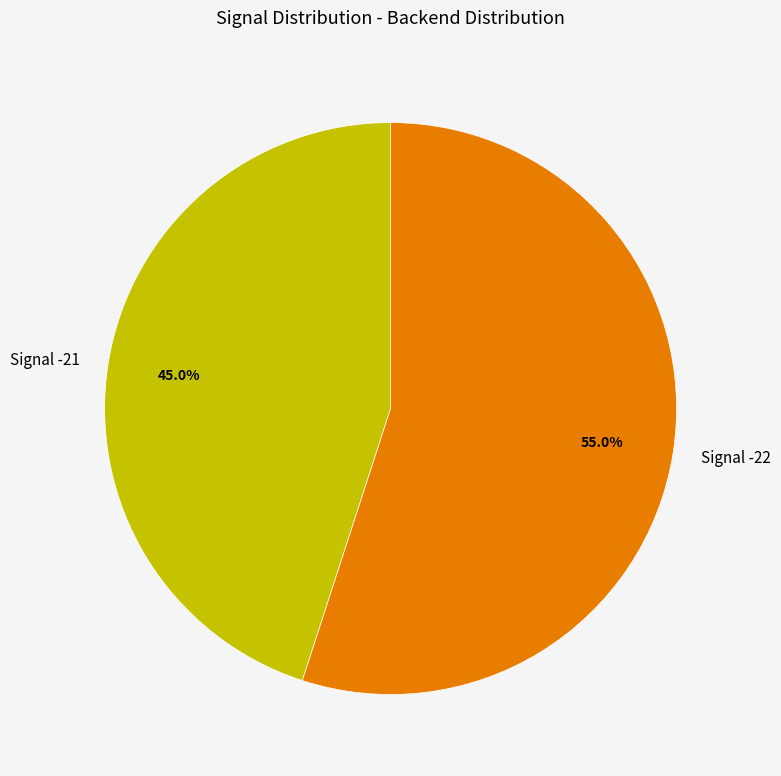

How many segments does this pie chart have?

2